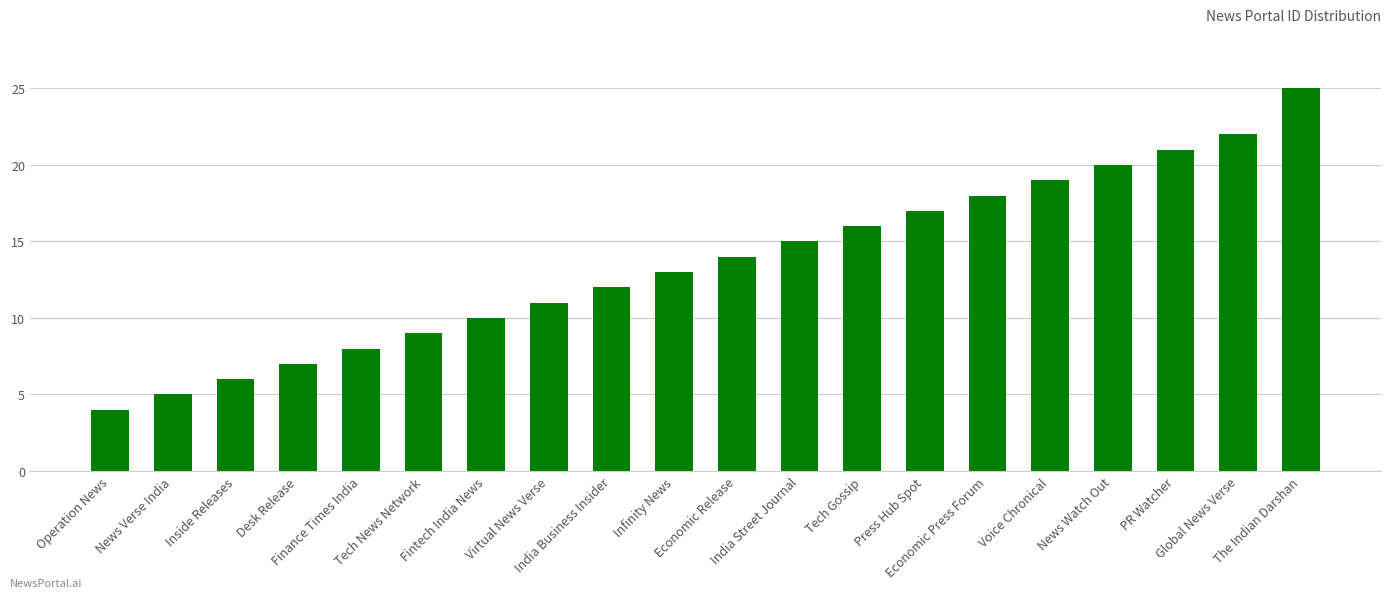

What is the greatest value displayed?

25